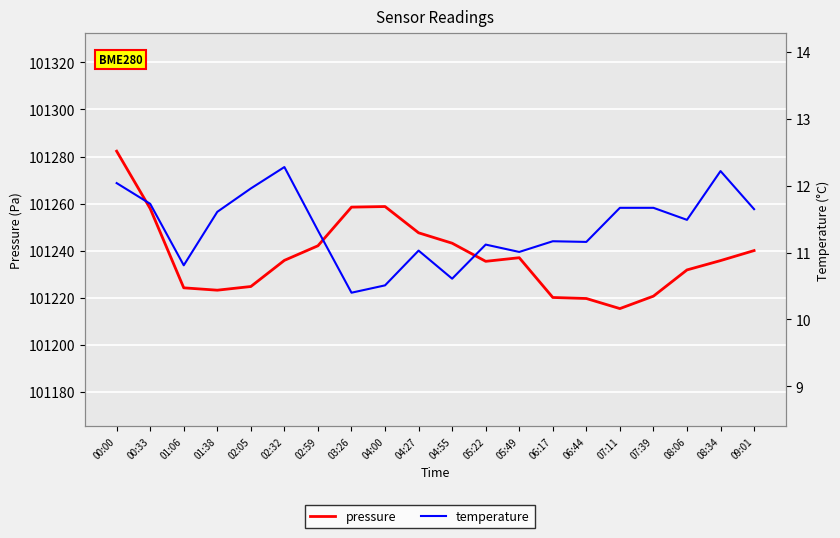

Count the number of data series in this chart.

2